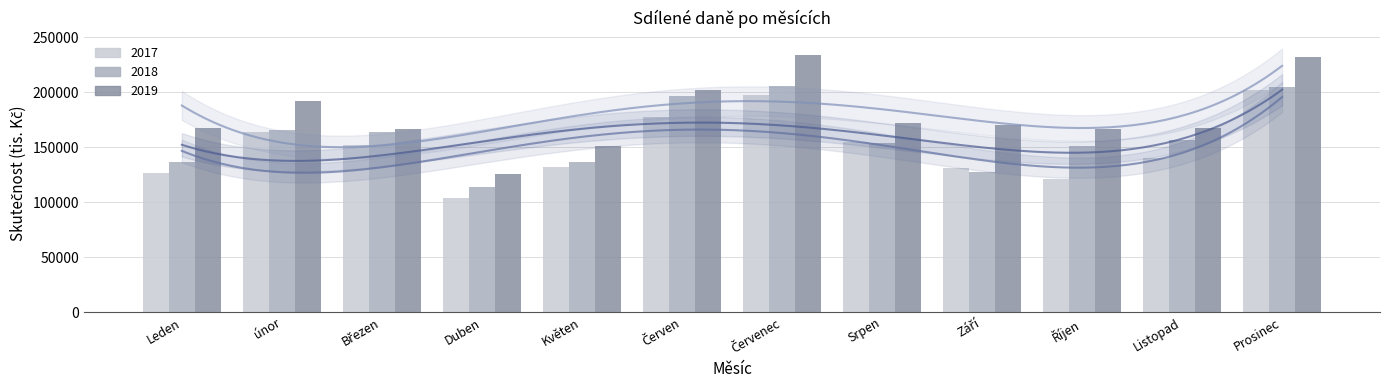

Reading left to right, extract all data points from this chart.

2017: 126491.9	163686.1	151439.2	103366.9	131485.4	177557.5	197270.6	154393.3	130939.8	121103.8	140159.7	201679.1
2018: 136461.4	165477.4	163616.0	113895.9	136589.4	196130.5	205589.9	153640.0	127118.2	151243.0	156006.5	204233.9
2019: 167745.4	192276.4	166371.0	125236.4	150712.6	201990.5	233227.9	172120.2	170322.7	166082.4	166864.8	231570.5